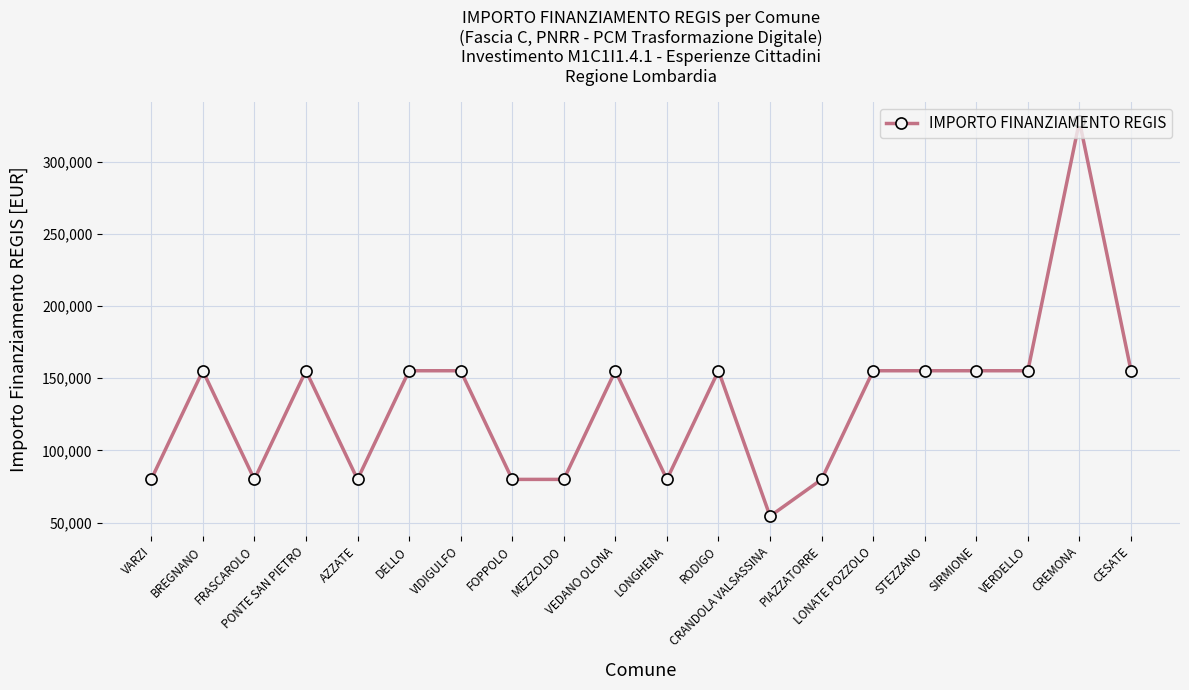

How many lines are shown in the chart?

1